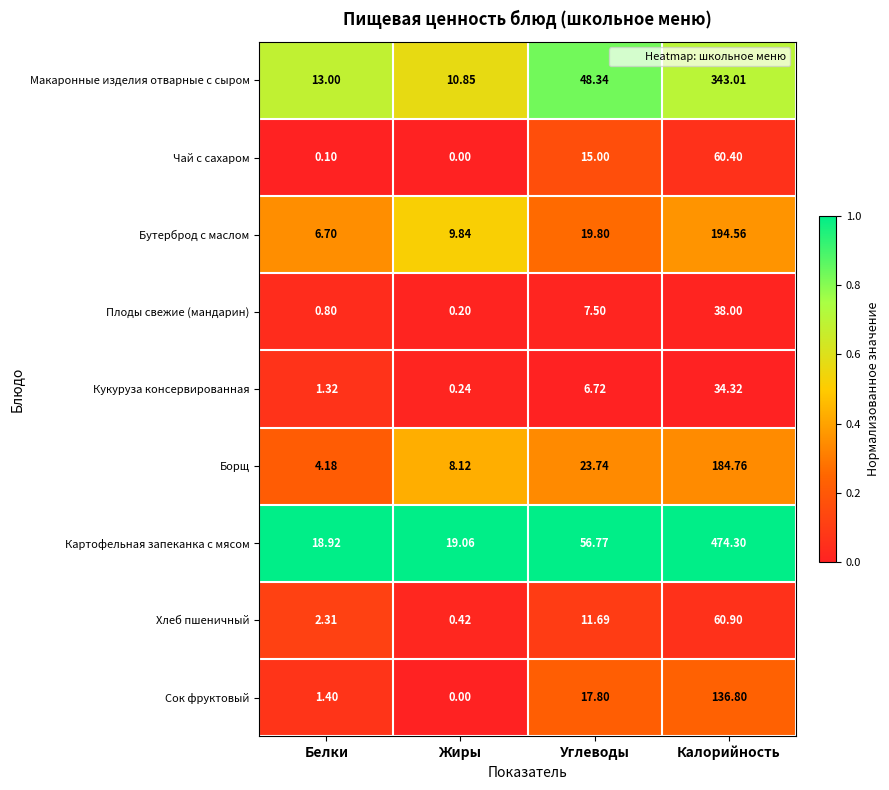

At which category is the sum across all series the highest?

Калорийность